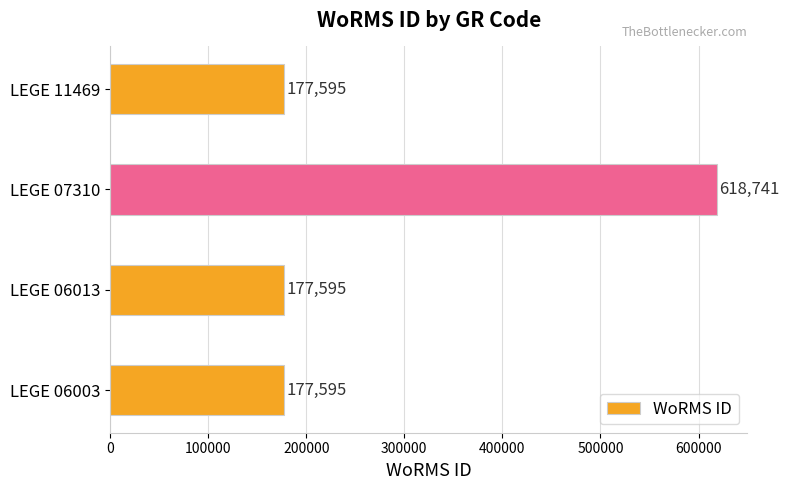

What is the average value?

287882